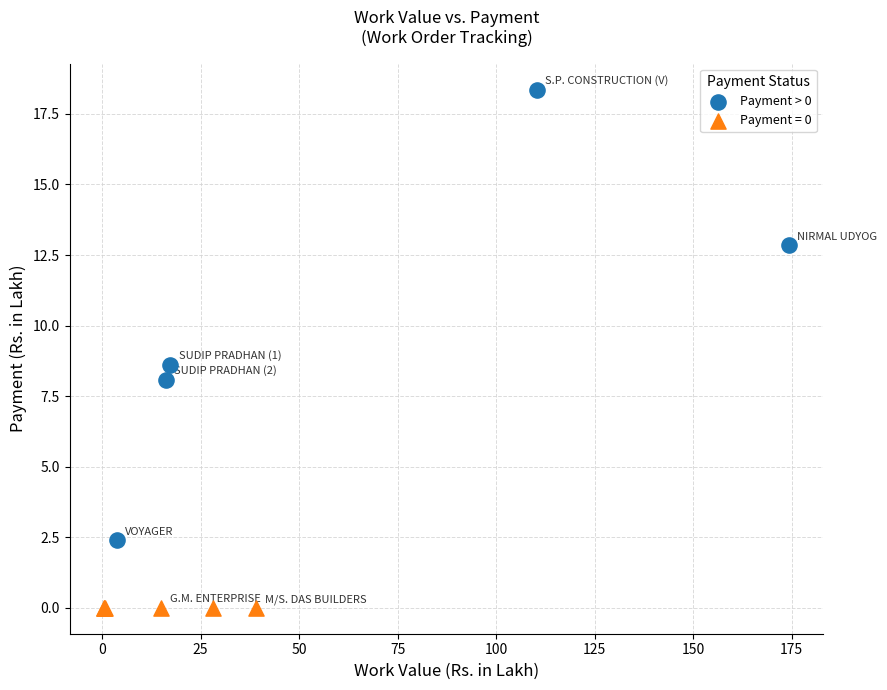

Which series contains the lowest Y value?

Payment = 0